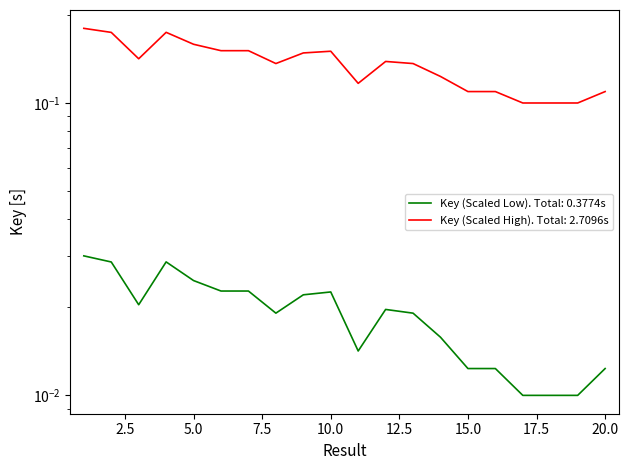

List the labels in order of value, largest first.

1, 4, 2, 5, 6, 7, 10, 9, 3, 12, 8, 13, 14, 11, 16, 20, 15, 19, 17, 18